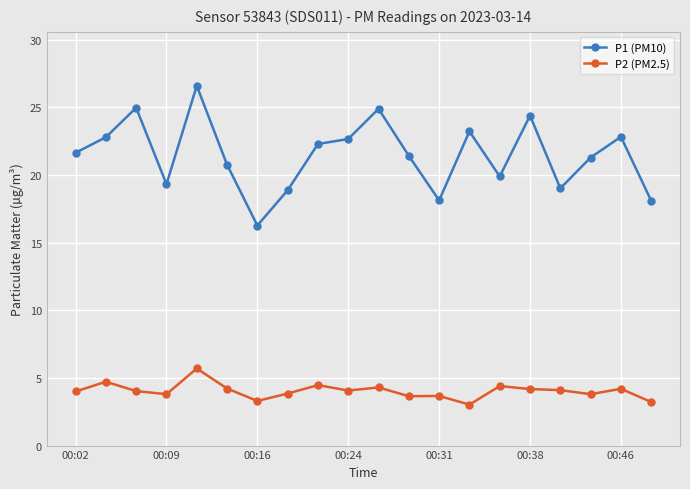

What is the smallest value displayed?

3.0